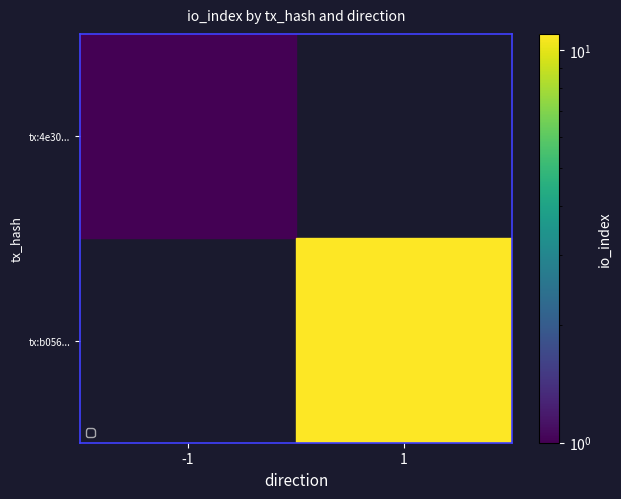

Which has a higher value, -1 or 1?

1